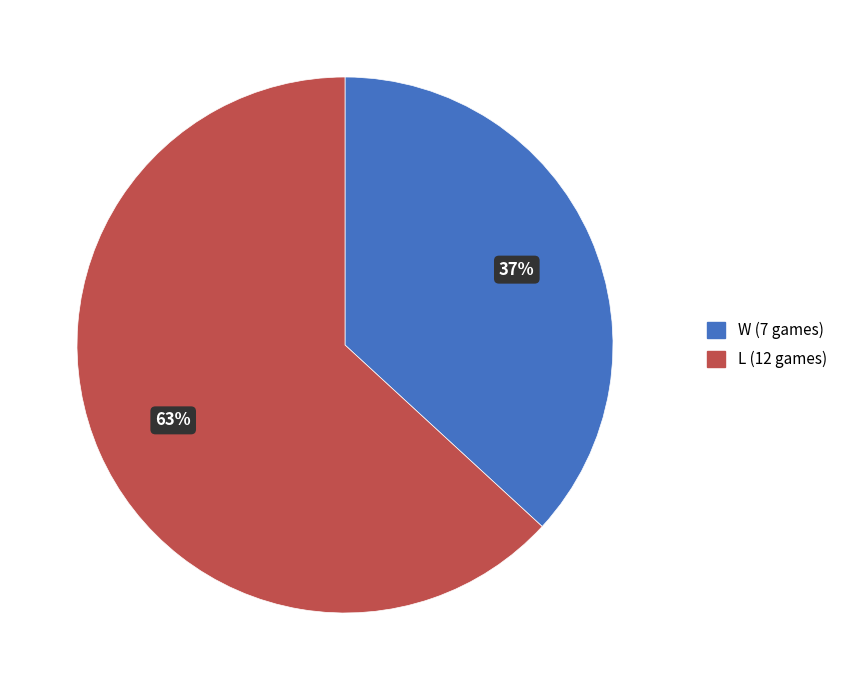

Which slice represents more than half of the pie?

L